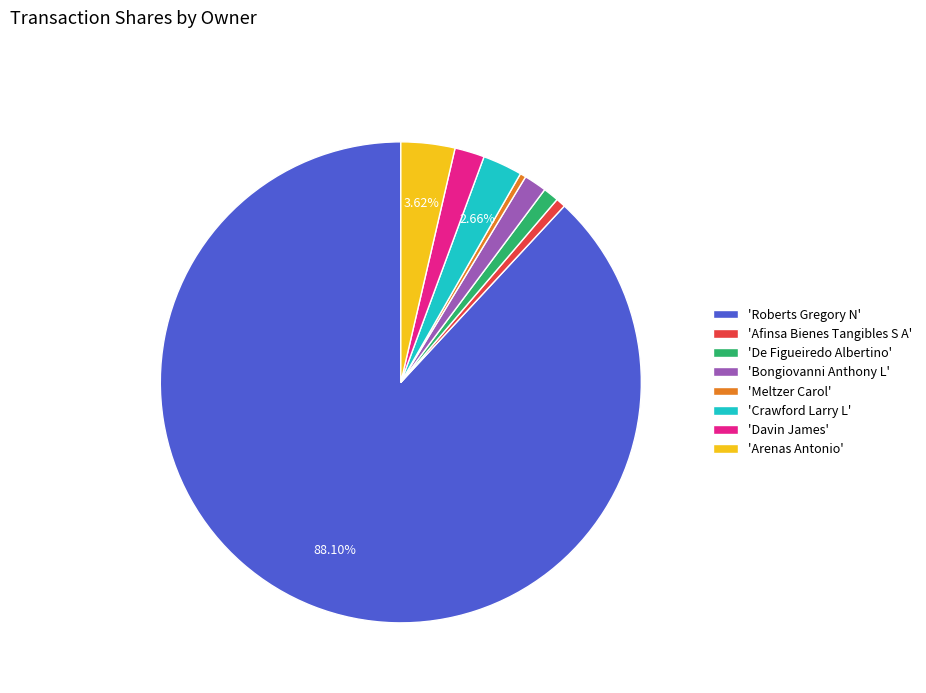

What is the majority slice?

'Roberts Gregory N'